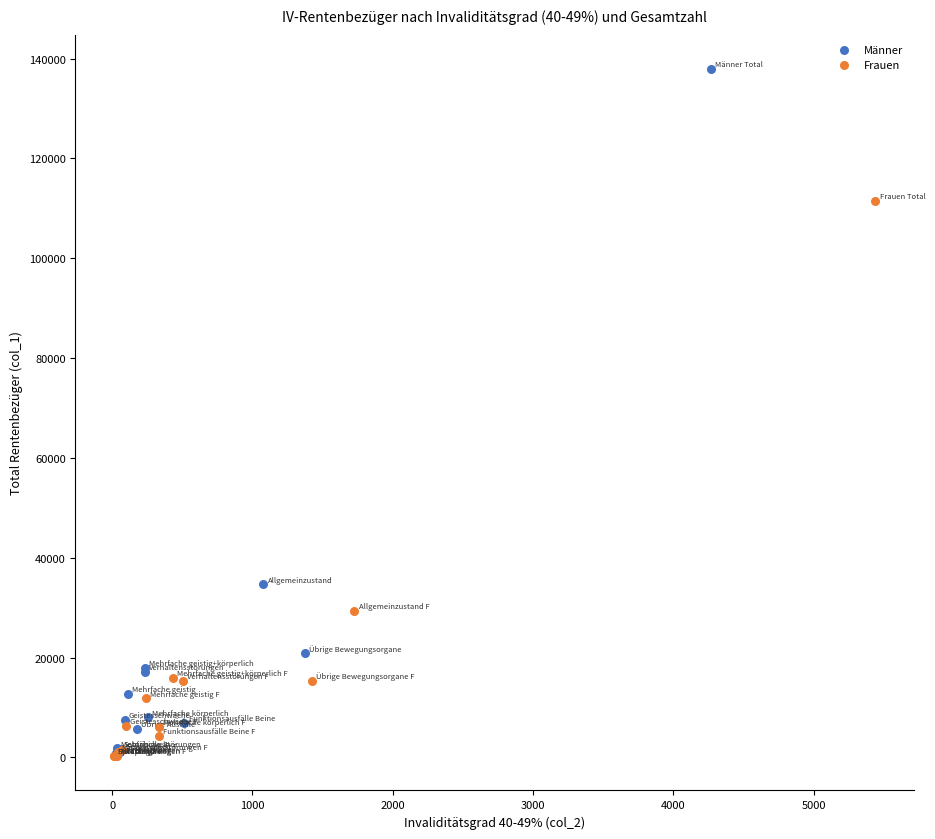

Which series contains the highest Y value?

Männer